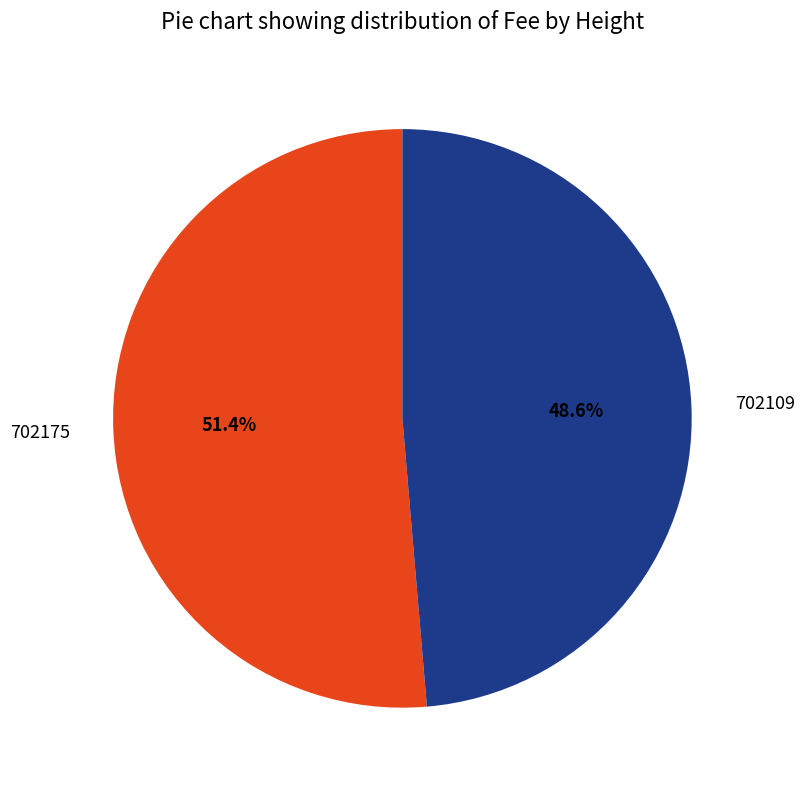

Is it true that 702175 is 51% of the pie?

True